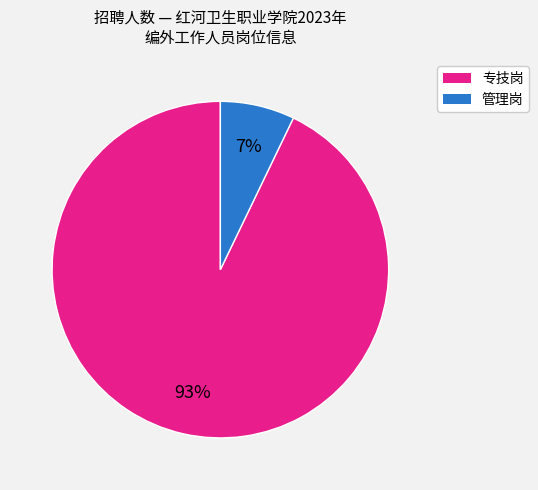

Is there a majority slice in this chart?

Yes